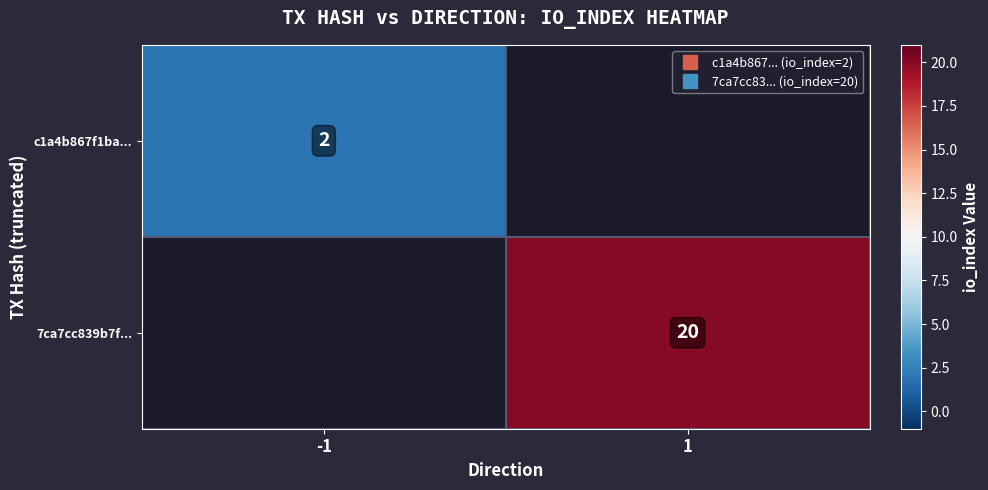

What is the difference between the c1a4b867f1ba... values at -1 and 1?

2